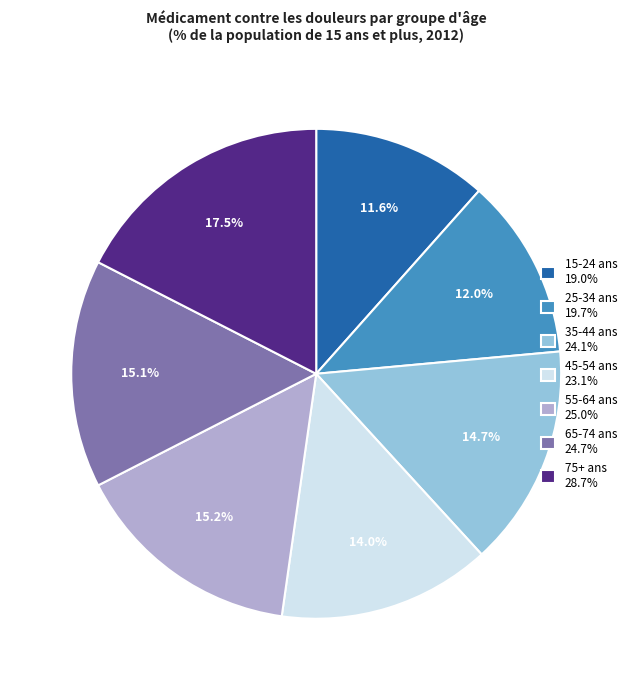

True or false: 25-34 ans accounts for 12% of the total.

True